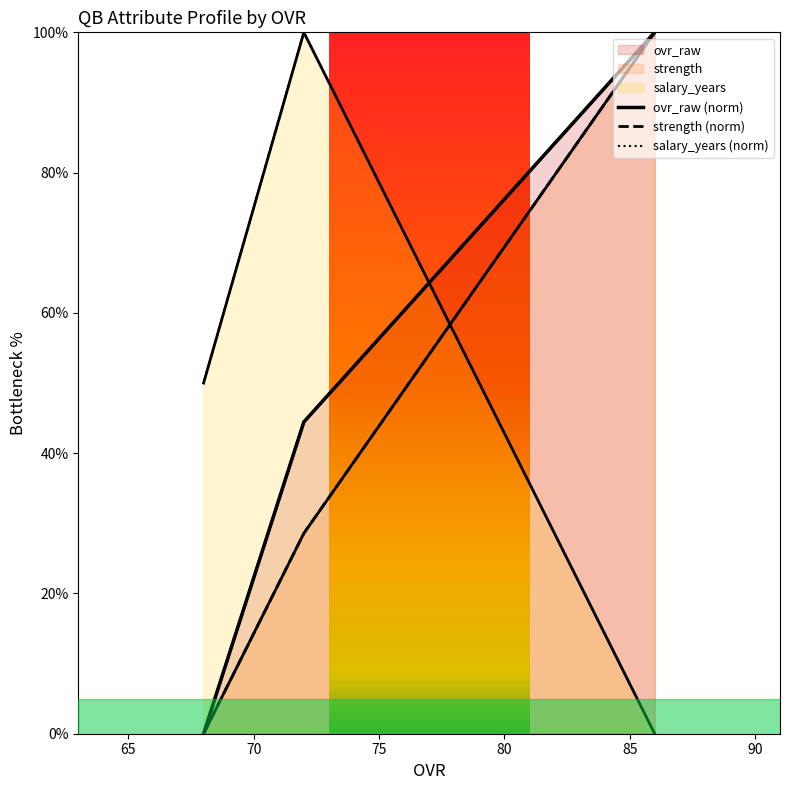

List the series in order of their peak value, highest first.

ovr_raw (norm), strength (norm), salary_years (norm)